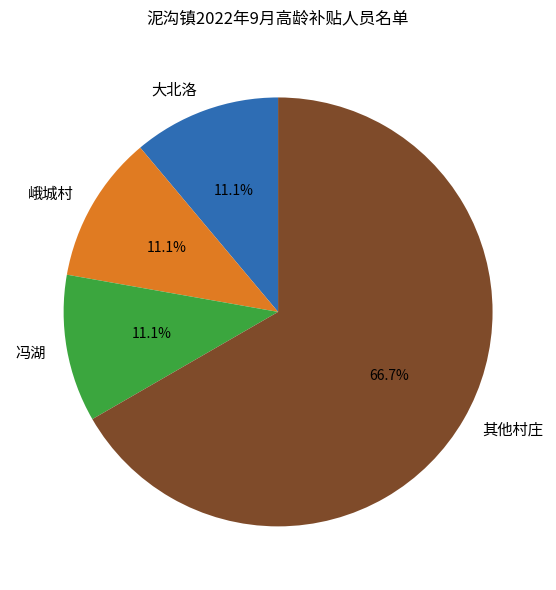

What portion of the pie excludes 冯湖?

88.9%